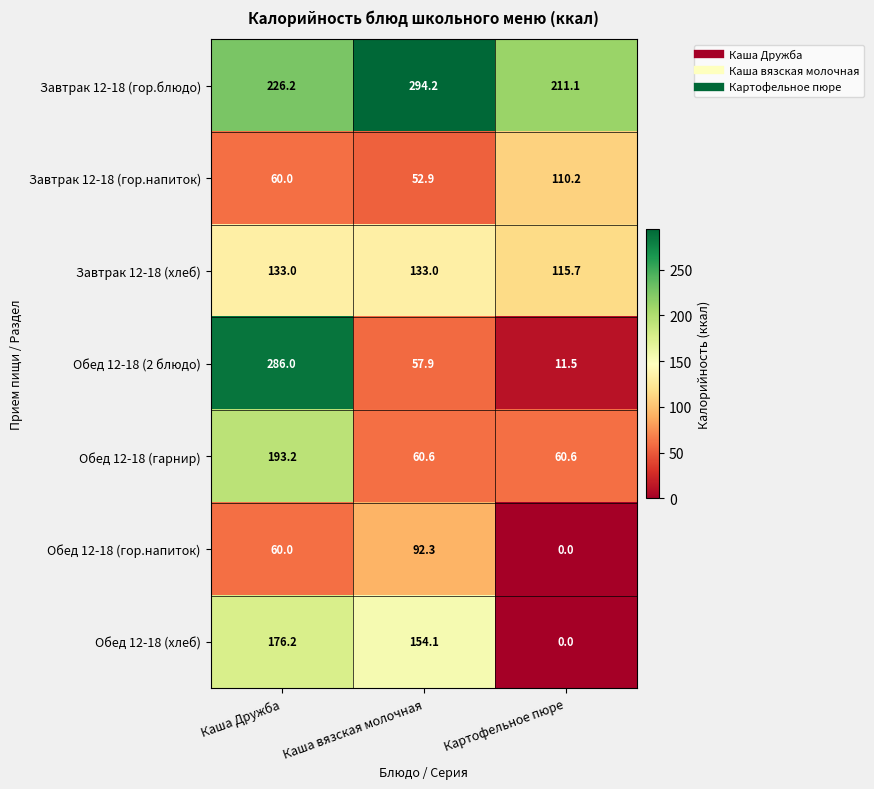

At which label does Завтрак 12-18 (гор.блюдо) reach its minimum?

Картофельное пюре